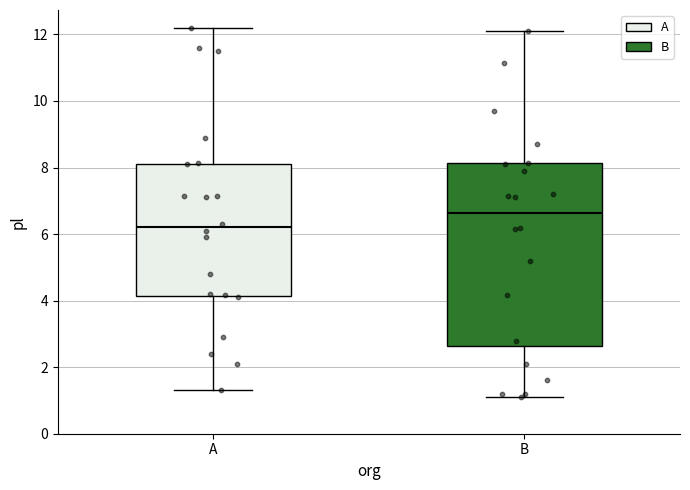

Reading left to right, read every box against the y-axis: the position of its median line, the range the box covers, and the ends of its whiskers. The values are not printed on the chart, so give them approximately, as read against the axis.

A: median 6.2, box 4.2 to 8.2, whiskers 1.4 to 12.2
B: median 6.6, box 2.6 to 8.2, whiskers 1.2 to 12.2